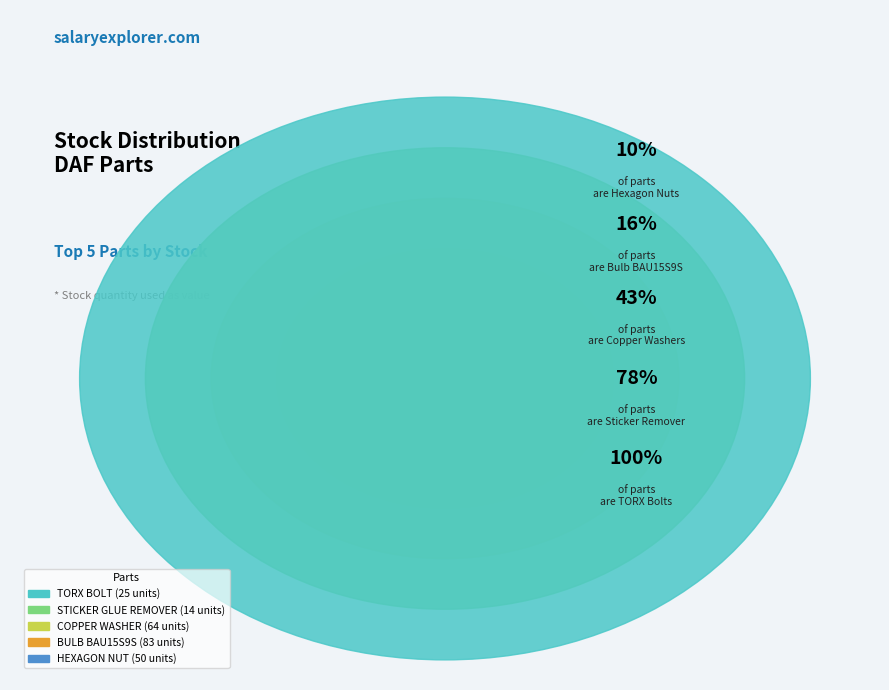

Count the number of slices in the pie.

5